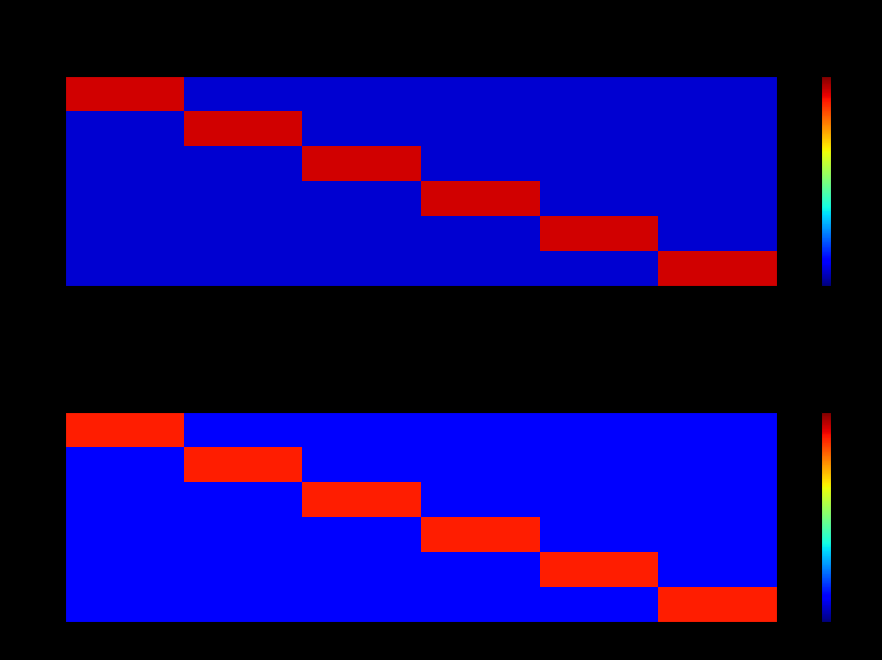

What is the spread (max minus min) of values at 测共3?

30